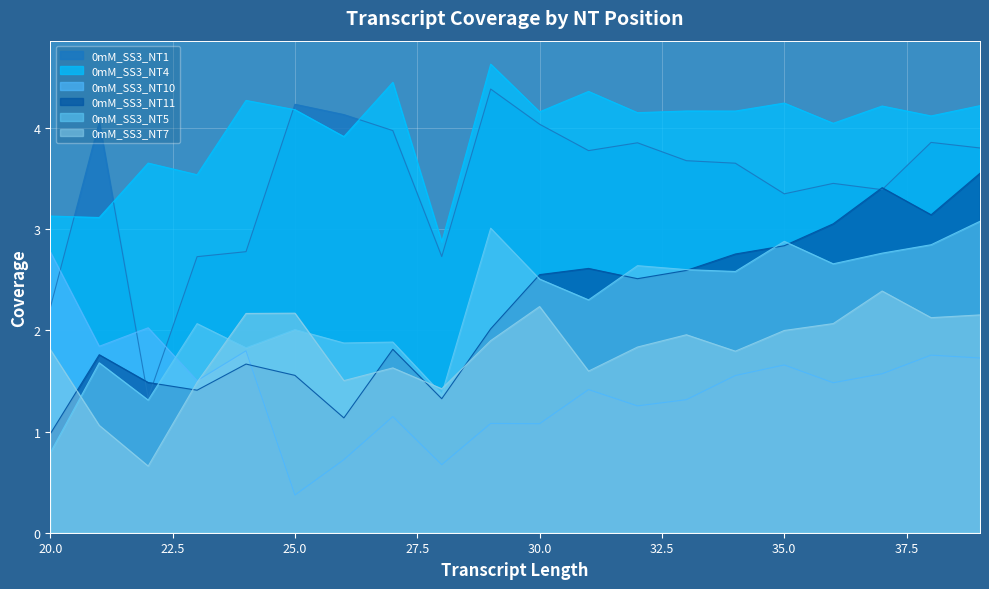

True or false: 0mM_SS3_NT5 and 0mM_SS3_NT1 intersect in this chart.

False